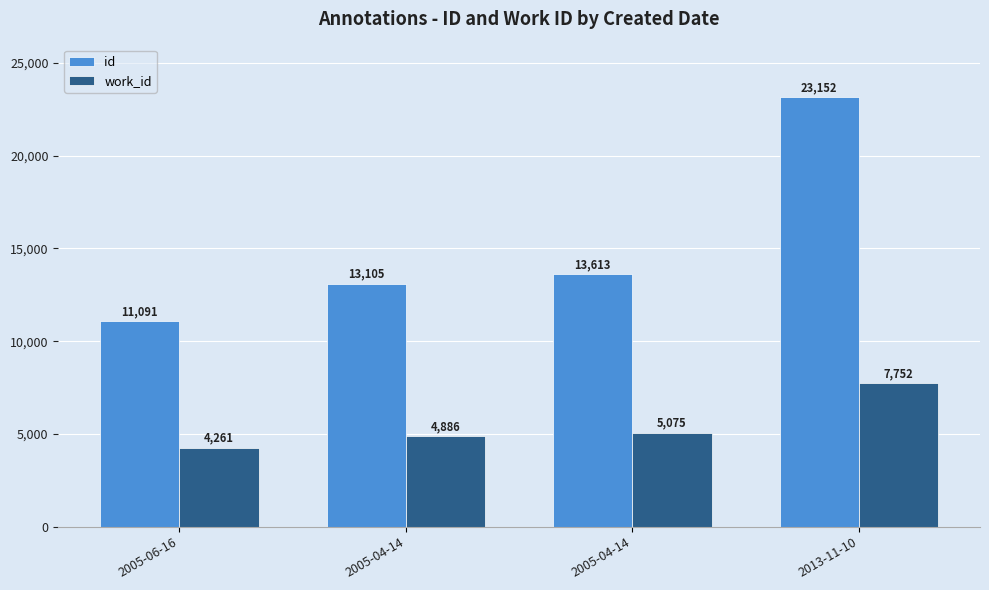

Is the value of work_id at 2005-04-14 greater than the value of id at 2005-04-14?

No